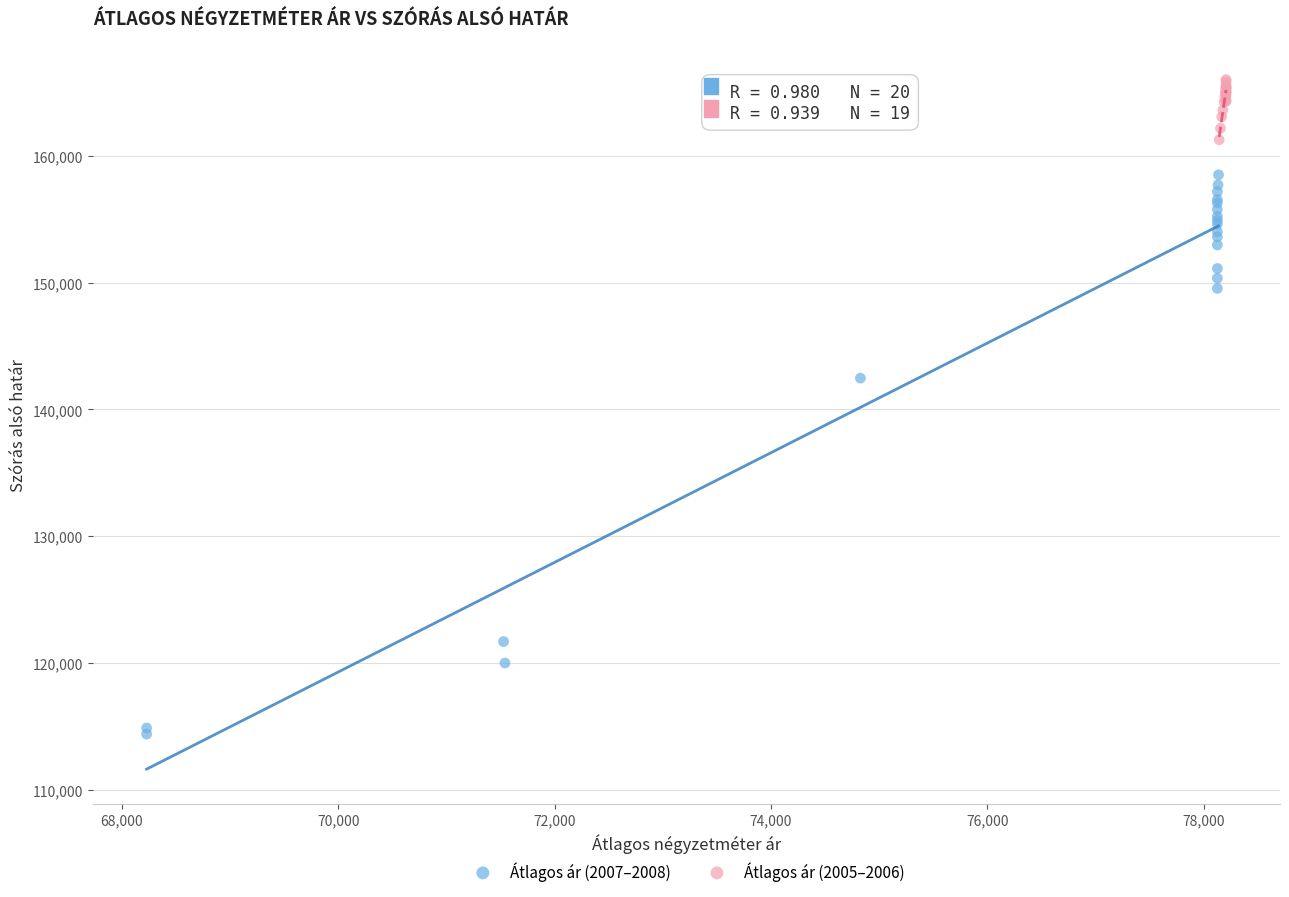

Which series has the widest spread of Y values?

Átlagos ár (2007–2008)